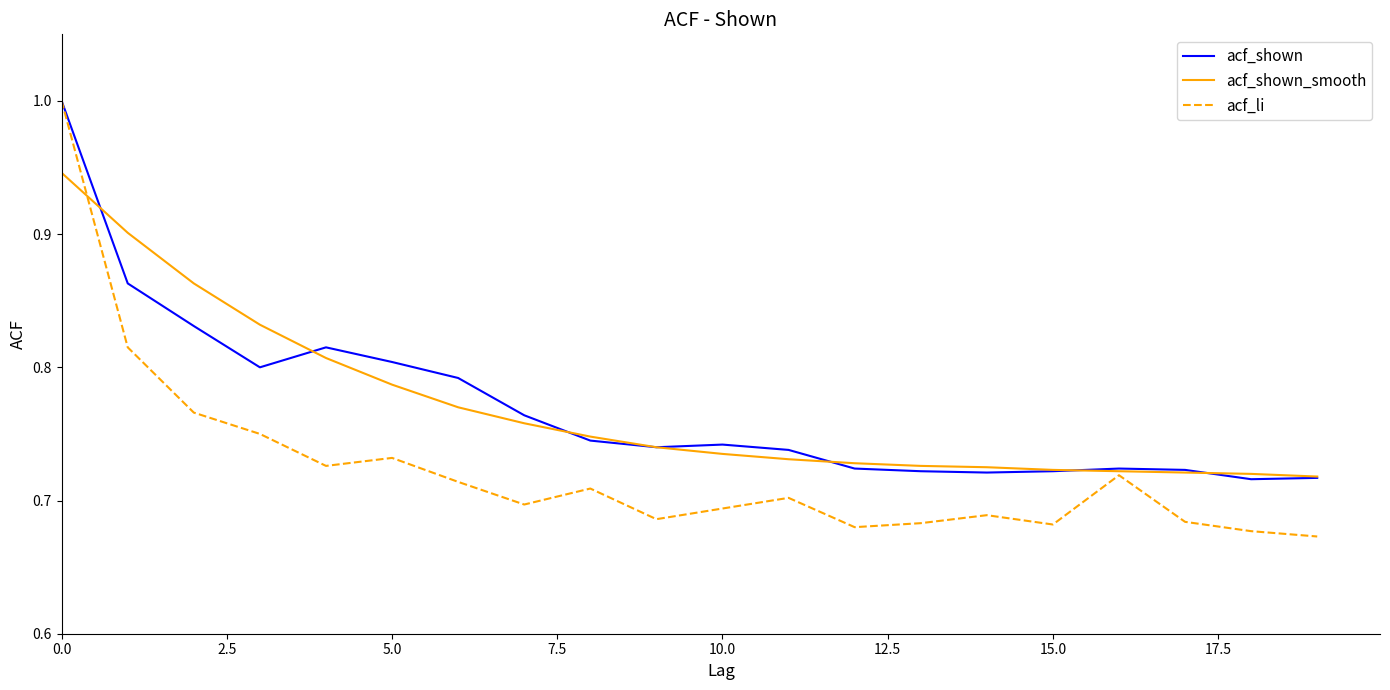

What is the greatest value displayed?

1.0